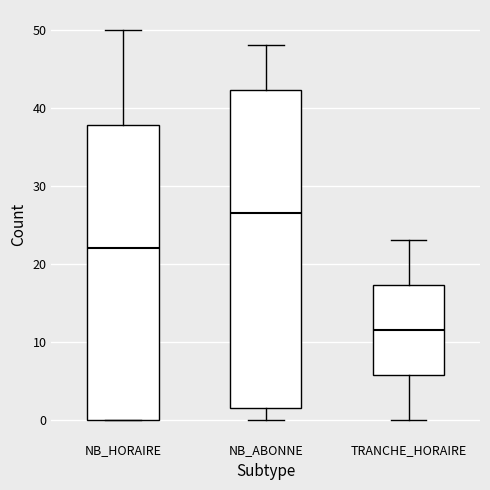

Reading left to right, transcribe this box plot: for each box, give where its median line is, the range the box spans, and where its two whiskers end, as read against the y-axis. The values are not printed on the chart, so give them approximately, as read against the axis.

NB_HORAIRE: median 22, box 0 to 38, whiskers 0 to 50
NB_ABONNE: median 27, box 2 to 42, whiskers 0 to 48
TRANCHE_HORAIRE: median 12, box 6 to 17, whiskers 0 to 23